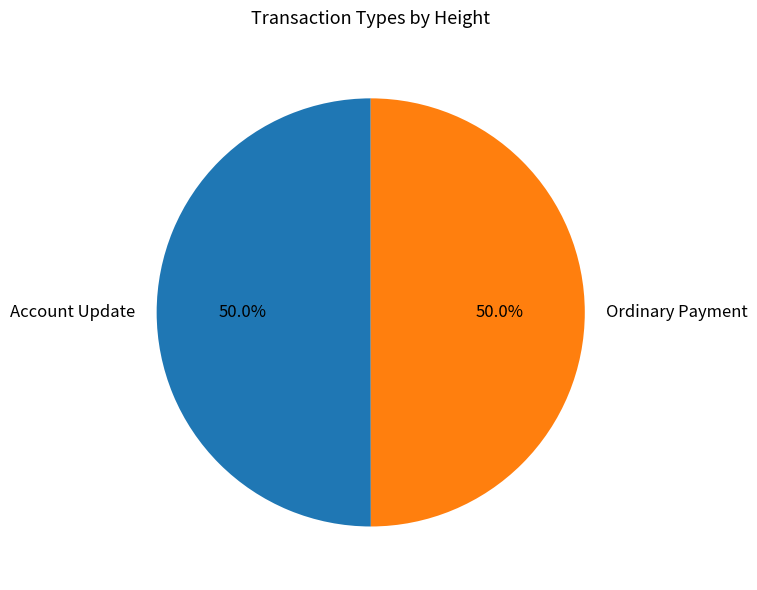

What portion of the pie excludes Account Update?

50.0%